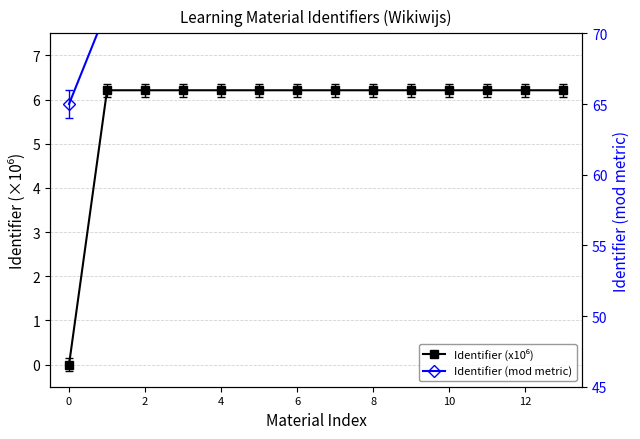

Reading left to right, list all the values displayed in this chart.

Identifier (x10⁶): 0.0	6.2	6.2	6.2	6.2	6.2	6.2	6.2	6.2	6.2	6.2	6.2	6.2	6.2
Identifier (mod metric): 65.0	71.7	80.6	80.8	81.0	71.8	72.1	72.4	72.7	73.2	73.7	81.1	81.2	81.5